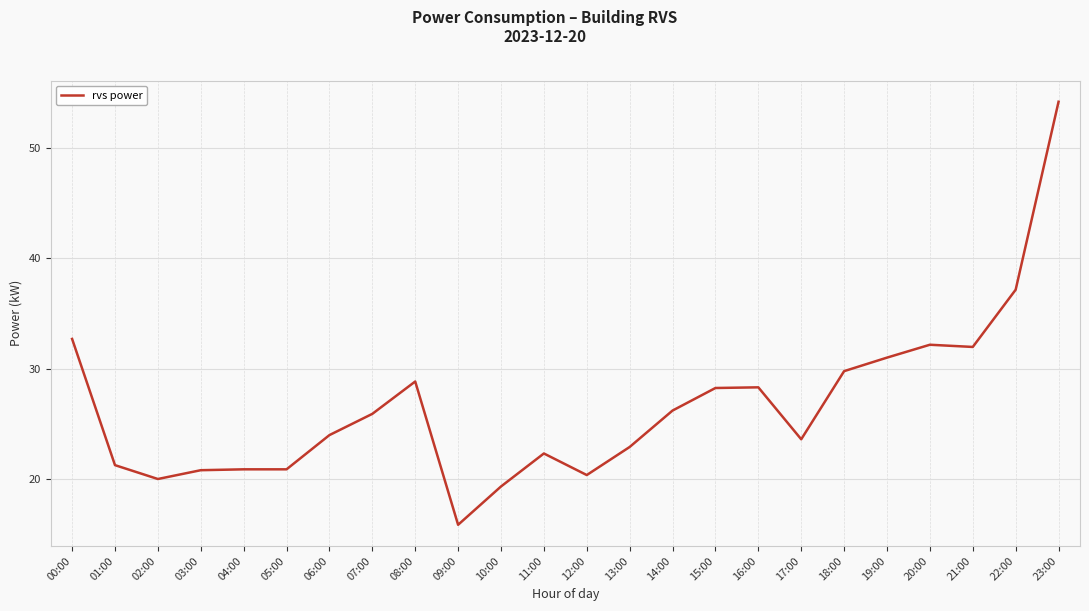

Is it true that the value at 00:00 is 11.0?

False